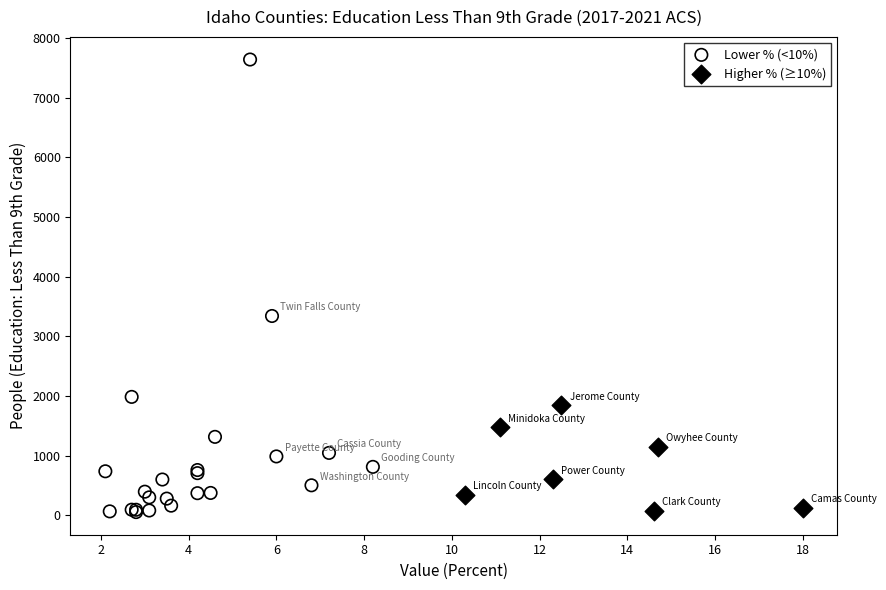

Which series has the widest spread of Y values?

Lower % (<10%)